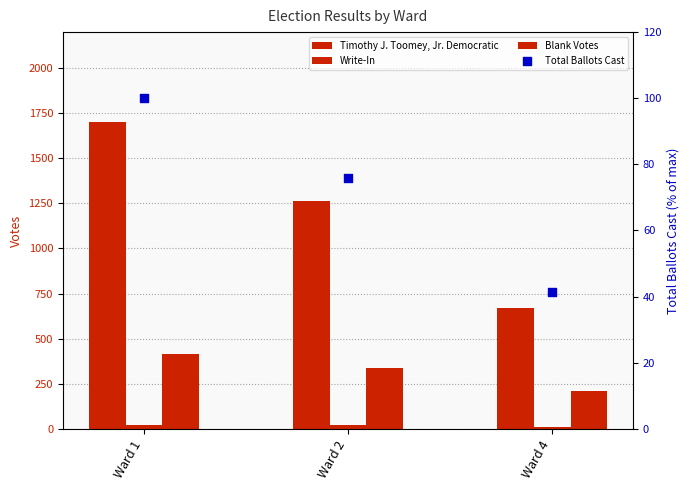

Which series contains the highest Y value?

Timothy J. Toomey, Jr. Democratic